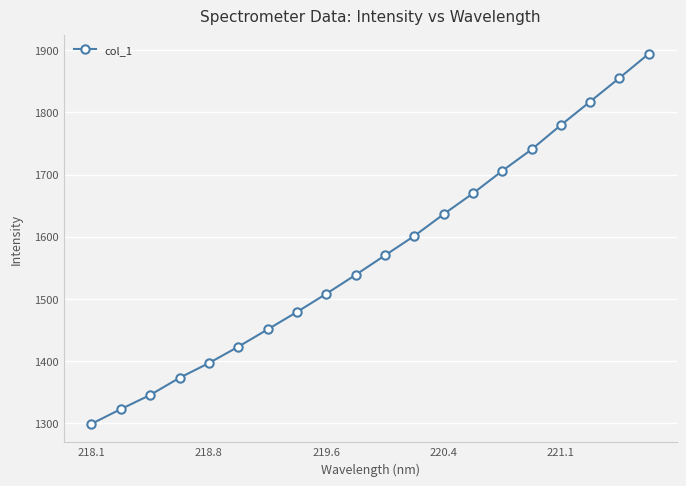

What is the minimum value shown in the chart?

1299.2